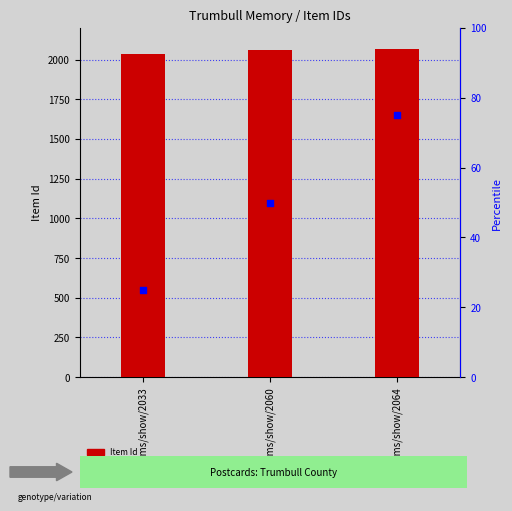

What is the total value across all series at items/show/2033?

2058